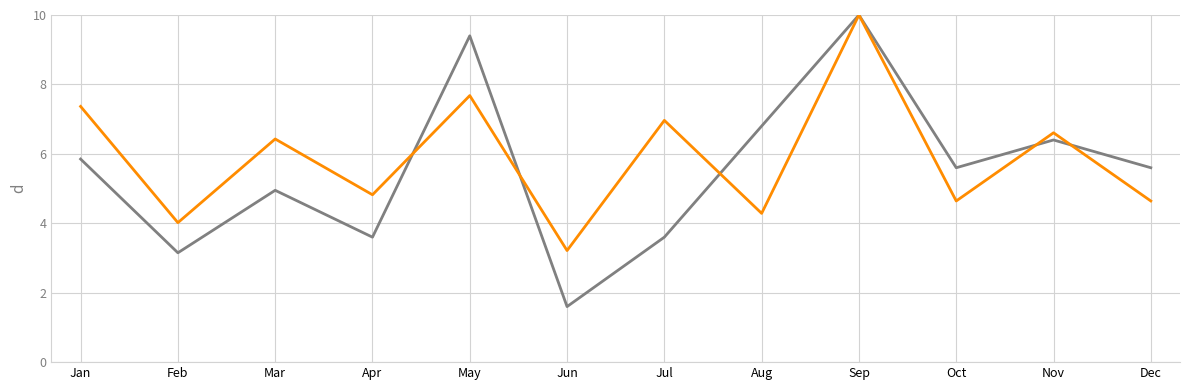

Count the number of data series in this chart.

2